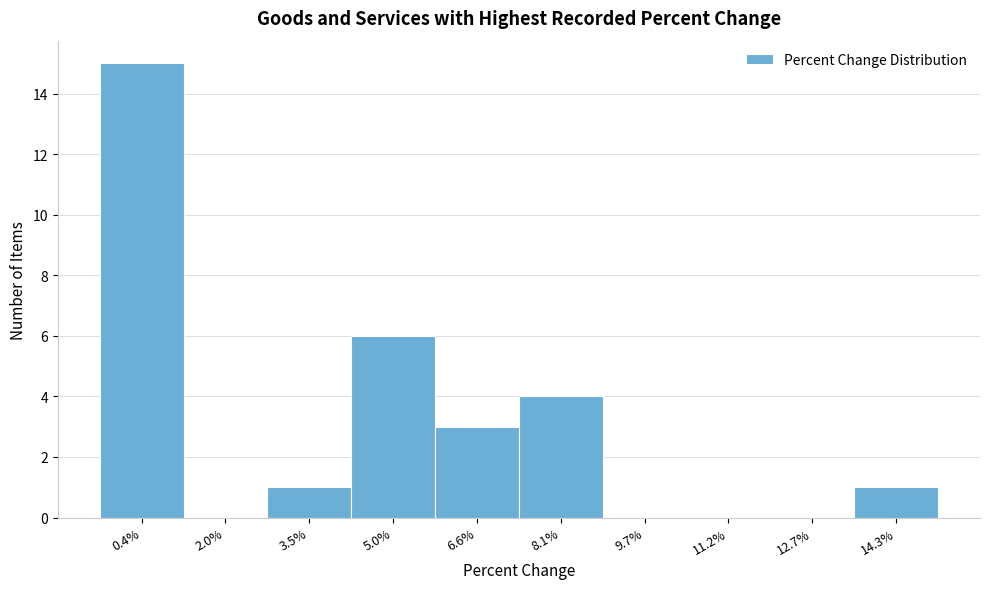

Reading left to right, what are all the values shown in this chart?

0.4%=15	2.0%=0	3.5%=1	5.0%=6	6.6%=3	8.1%=4	9.7%=0	11.2%=0	12.7%=0	14.3%=1